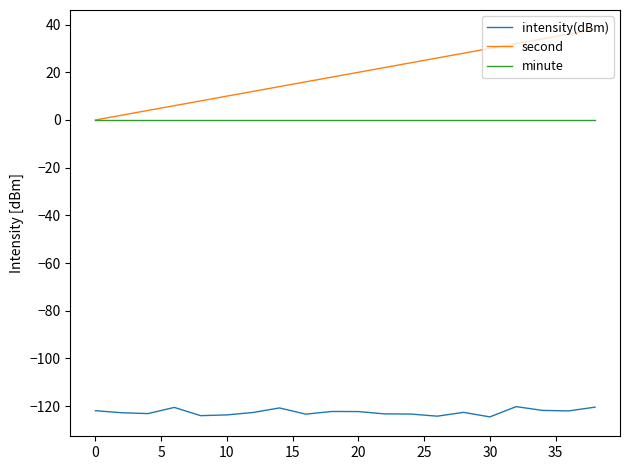

True or false: intensity(dBm) and minute cross at least once.

False